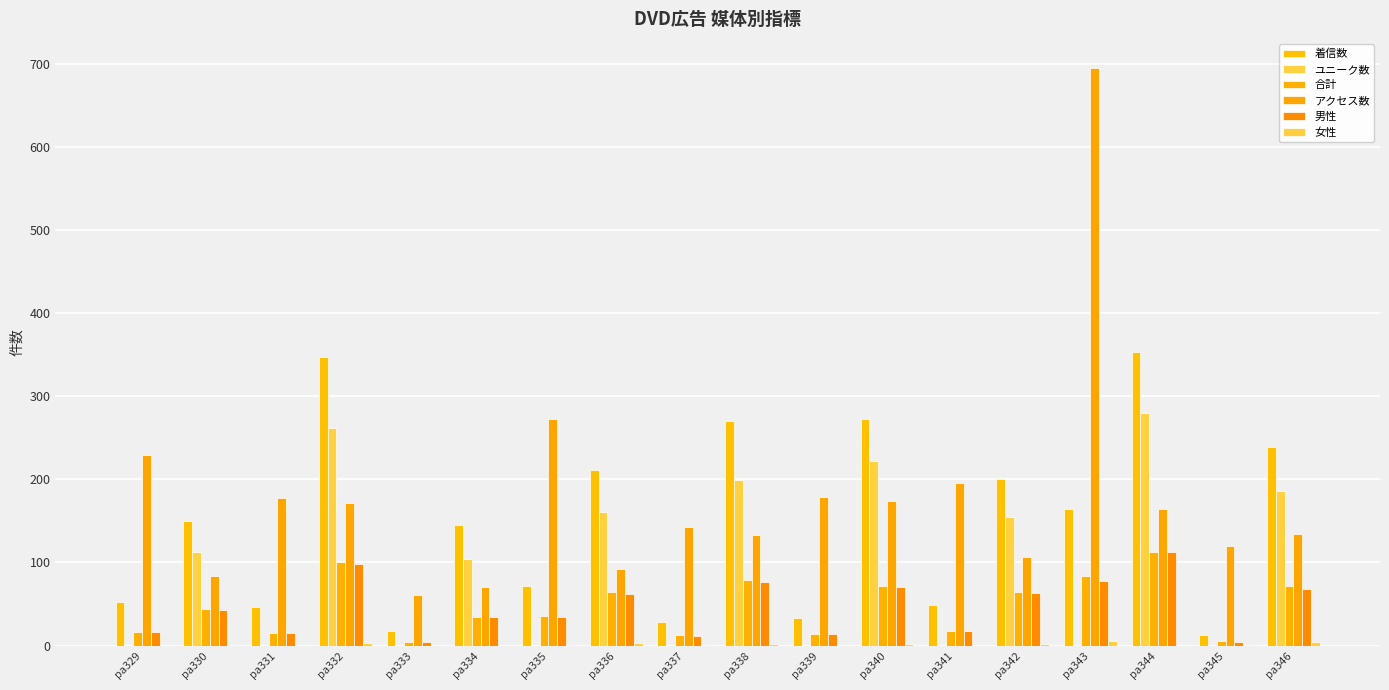

Where does the アクセス数 series first go above 164?

pa329